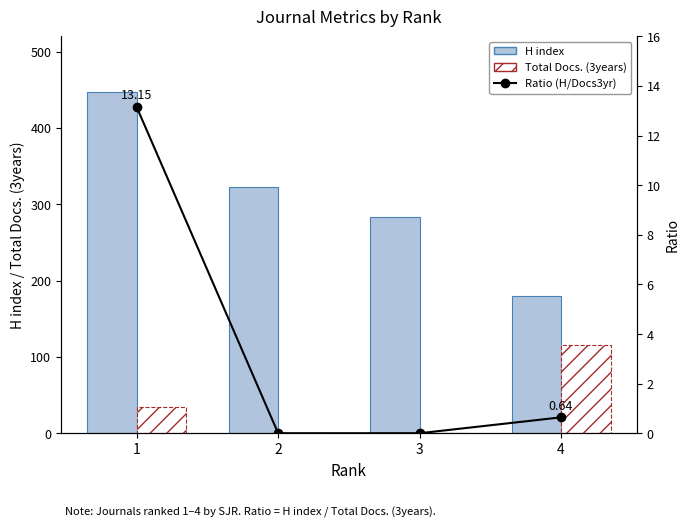

What value does the Total Docs. (3years) series have at 1?

34.0